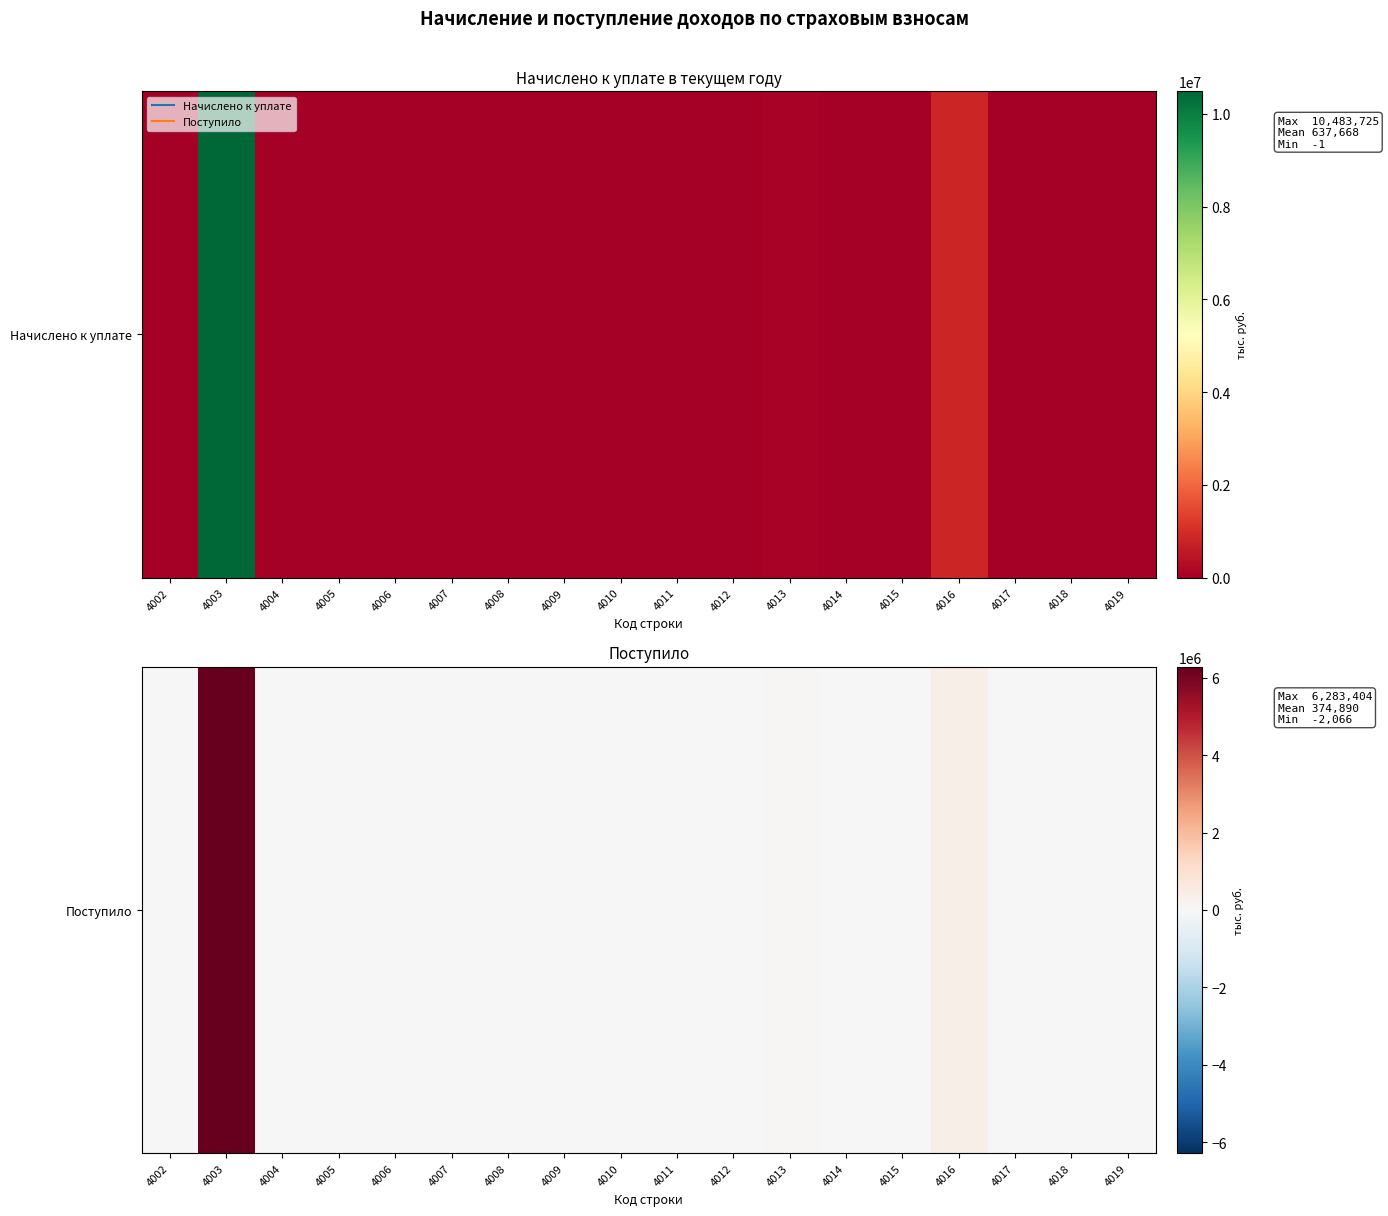

Is it true that the value at 4012 is 102?

False